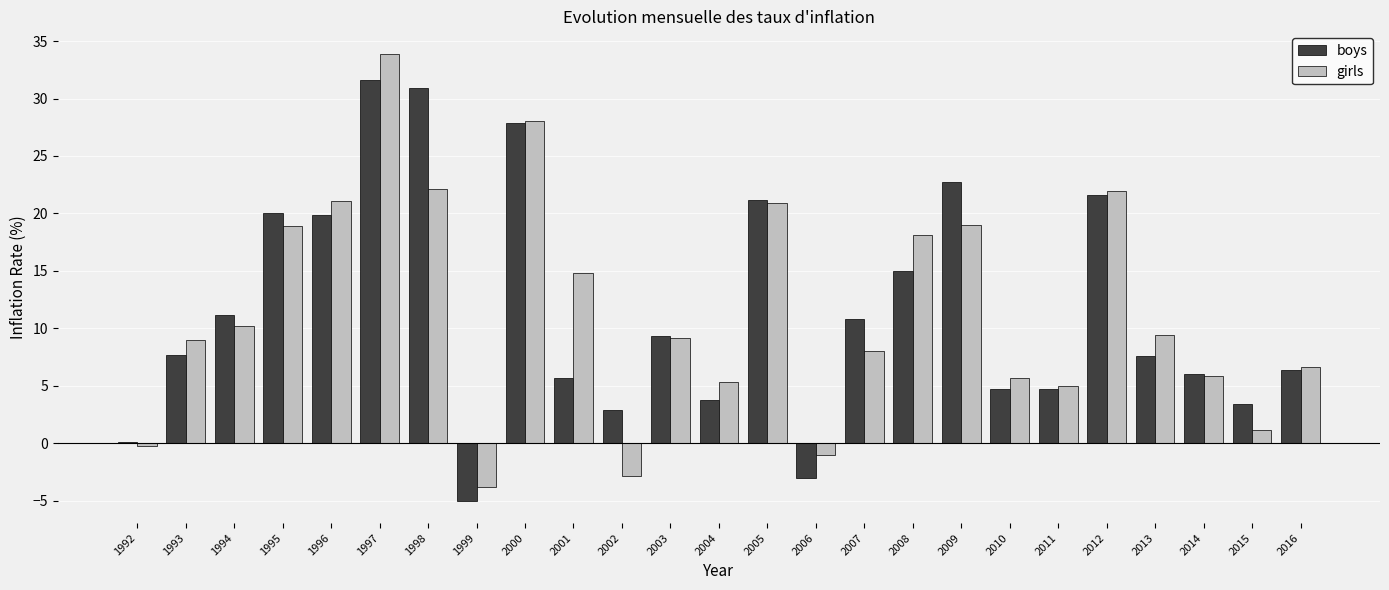

Is it true that boys equals 15.6 at 1998?

False